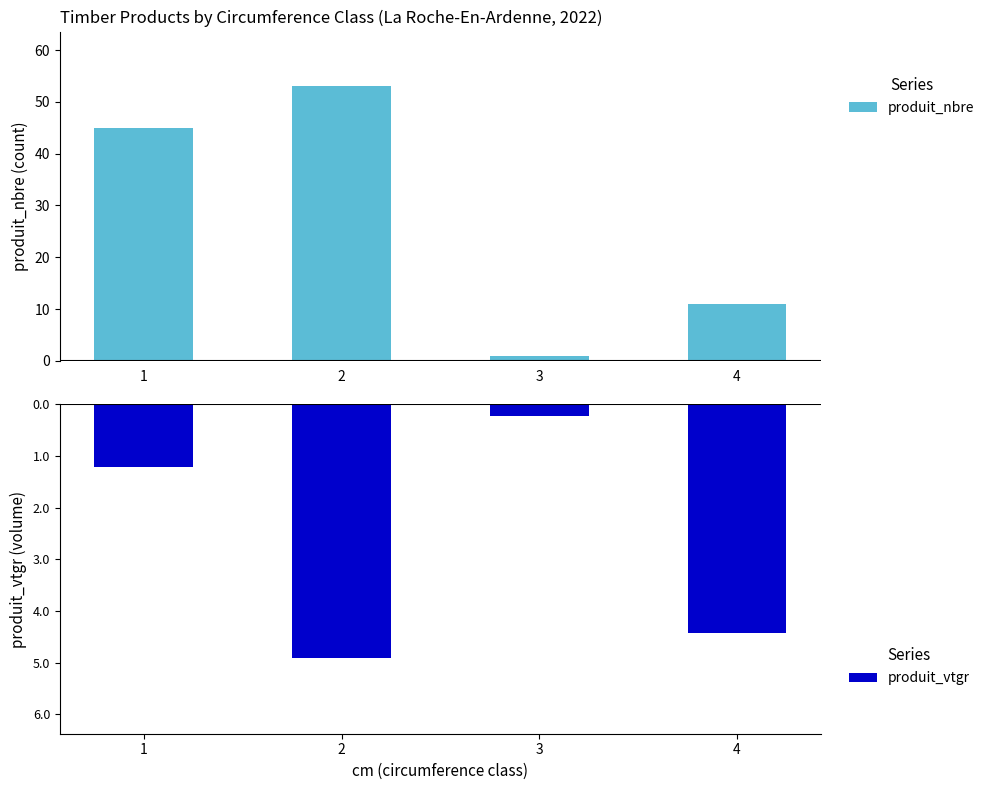

Reading left to right, what are all the values shown in this chart?

produit_nbre: 1=45.0	2=53.0	3=1.0	4=11.0
produit_vtgr: 1=-1.2	2=-4.9	3=-0.2	4=-4.4